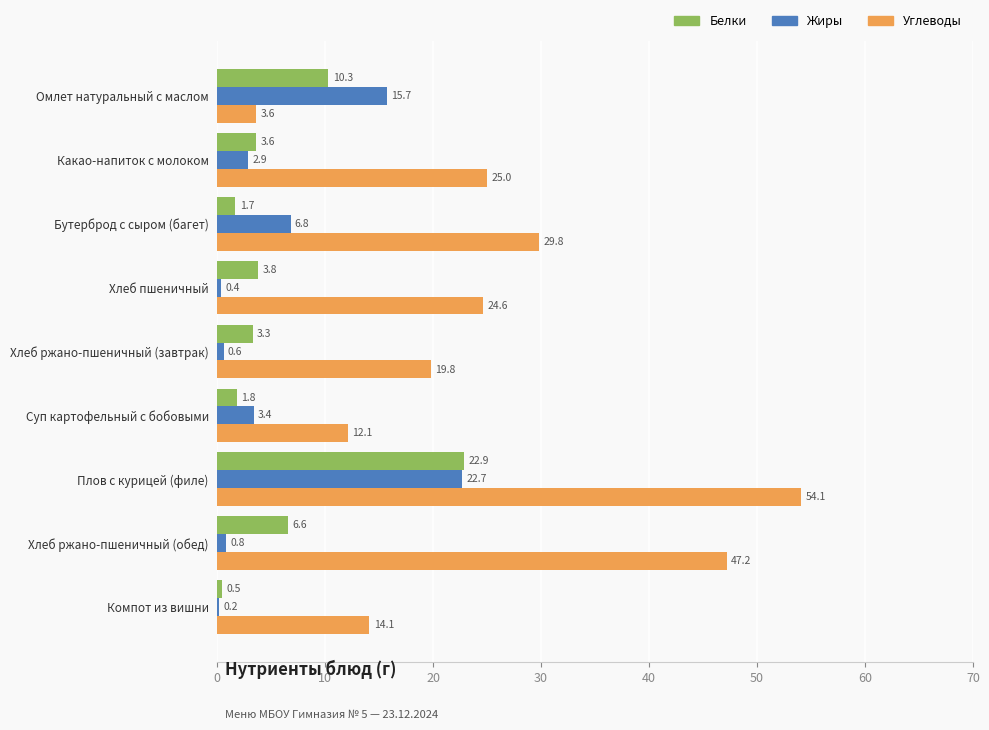

What is the sum of all Жиры values?

53.5